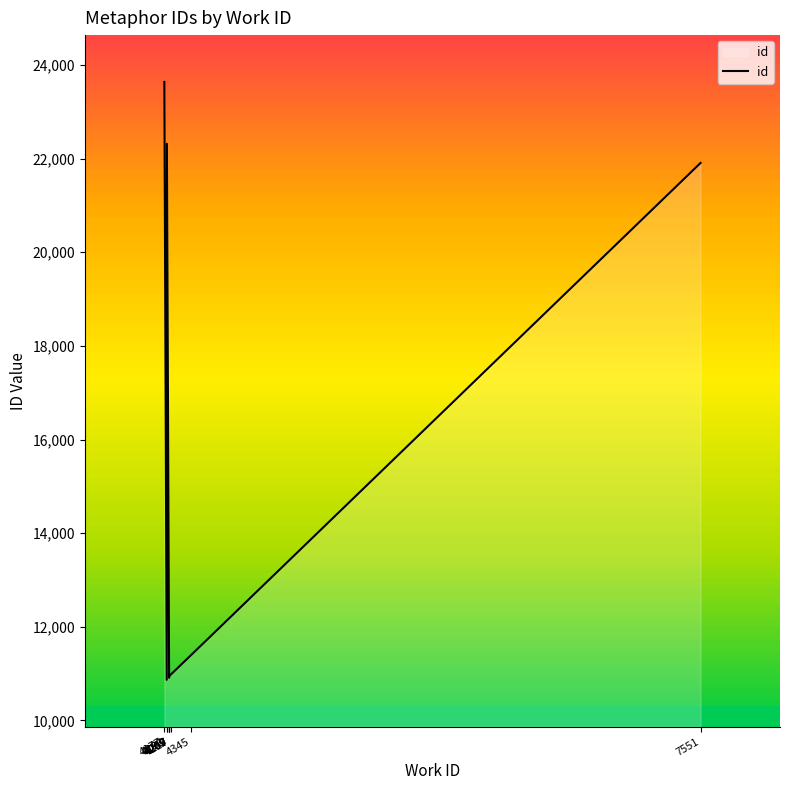

Read the value at 4217, to the nearest 10.

10980